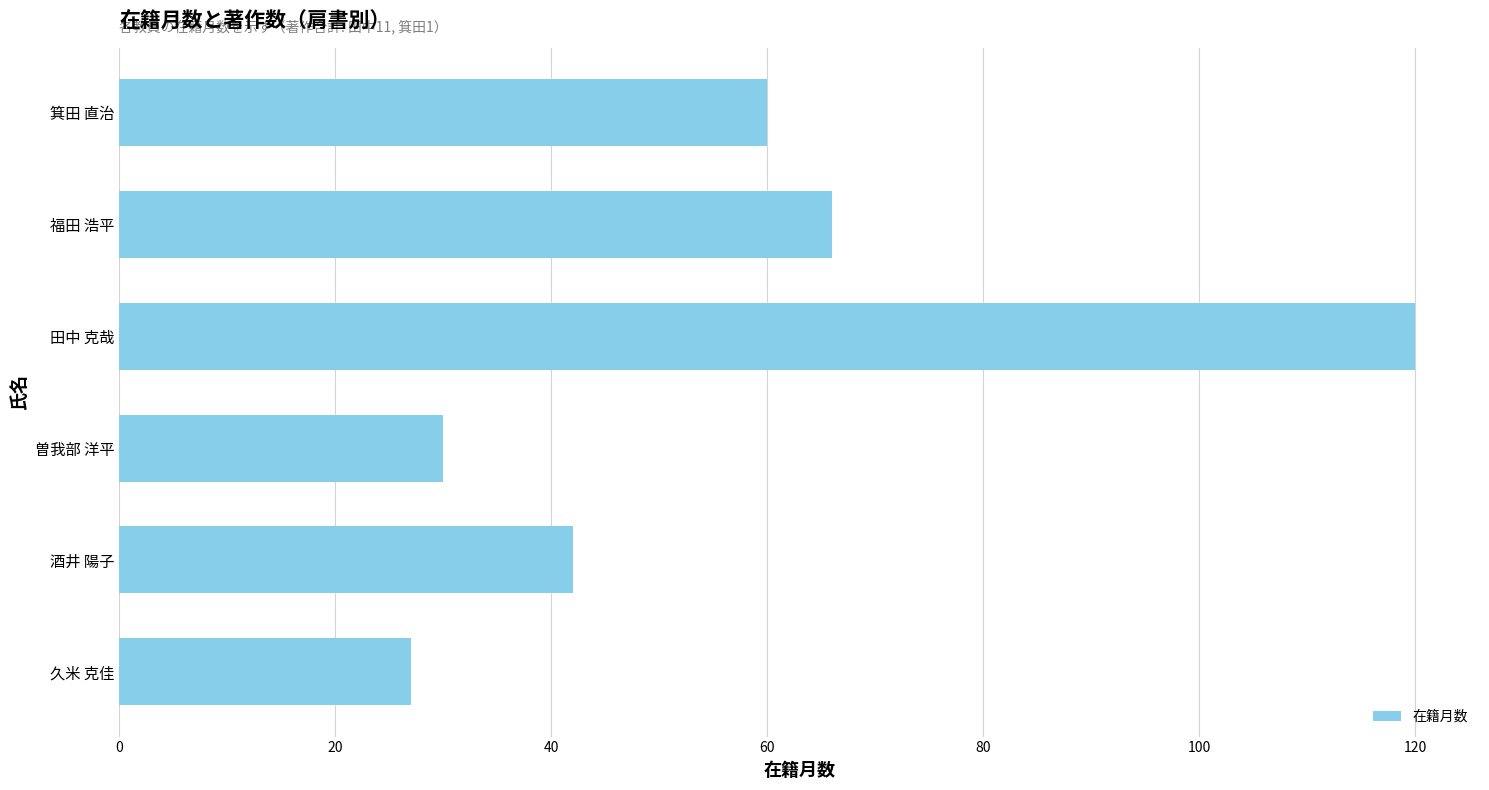

Which has a higher value, 曽我部 洋平 or 久米 克佳?

曽我部 洋平